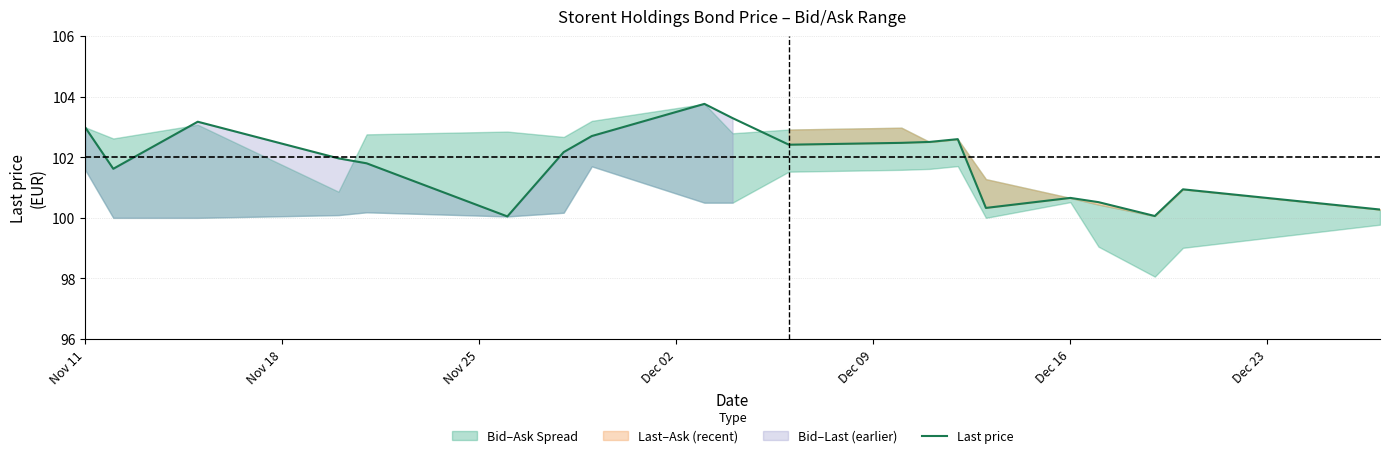

Does the chart have visible grid lines?

Yes